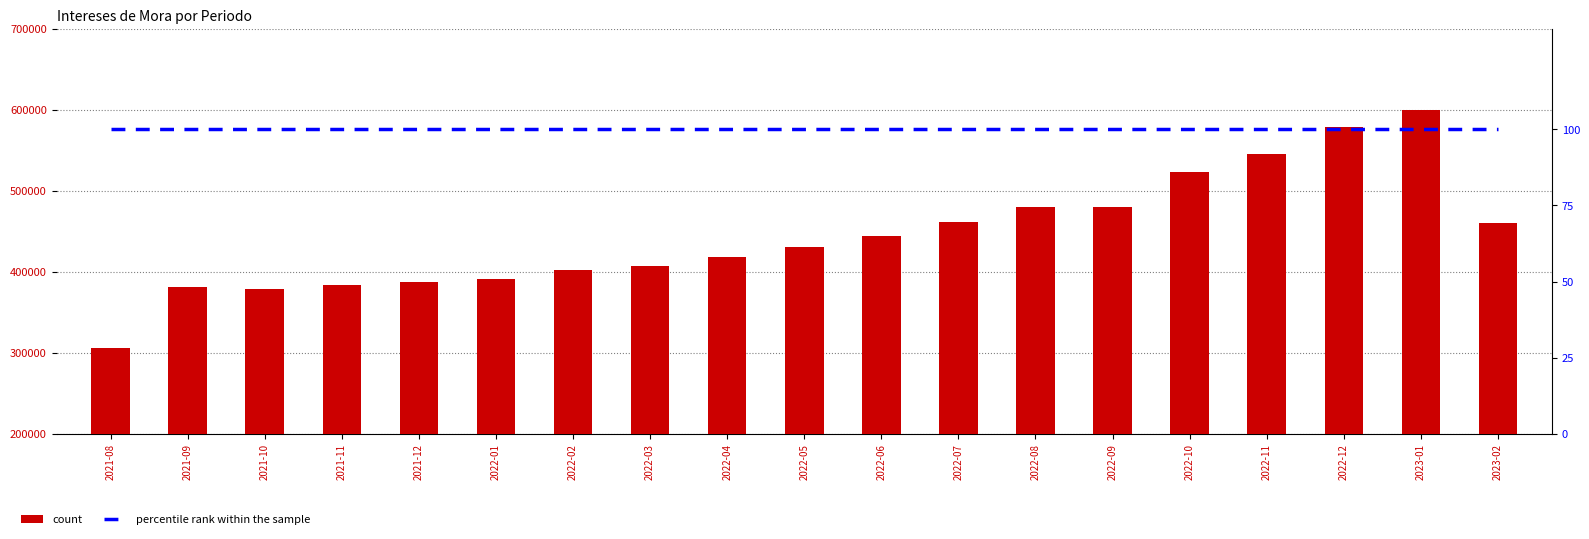

Is the value of percentile rank within the sample at 2022-11 greater than the value of count at 2021-08?

No